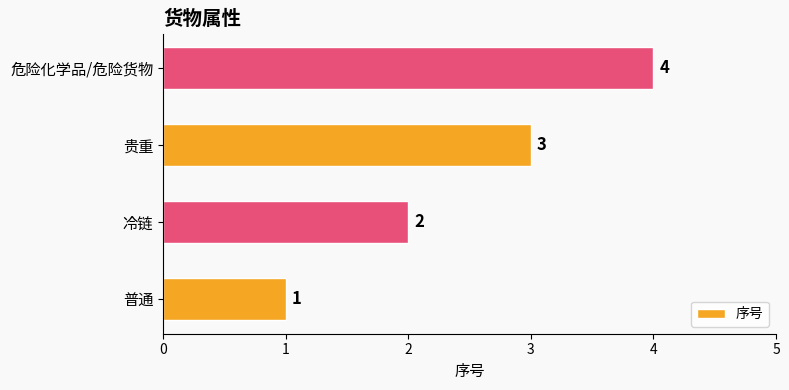

What is the greatest value displayed?

4